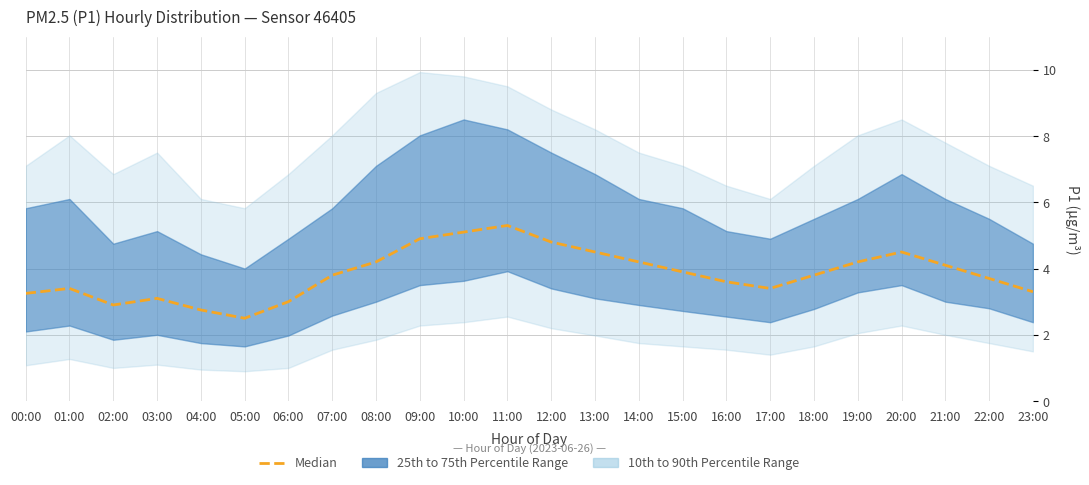

The chart shows a value of 5.3 at 17:00. True or false?

False